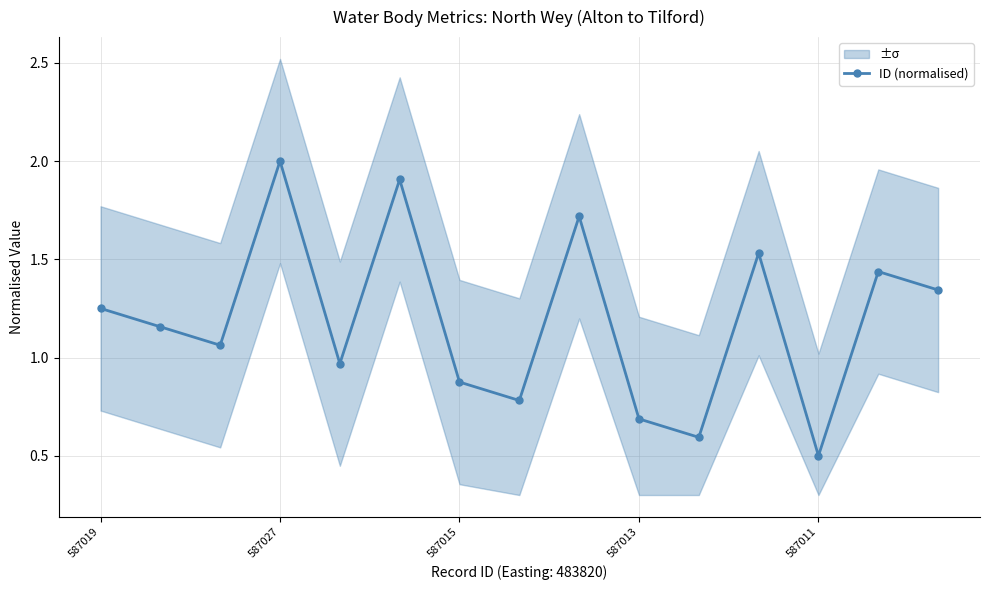

Which category has the highest value in the ID (normalised) series?

587027